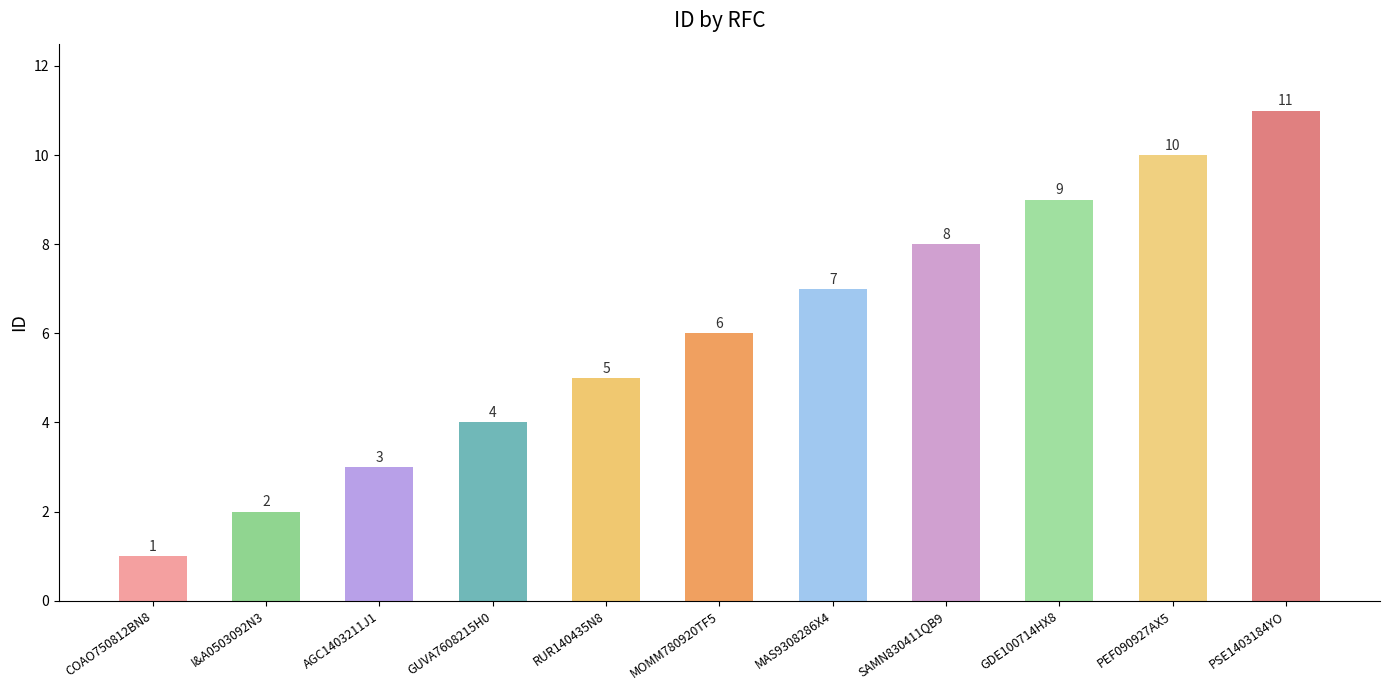

Are the bars grouped side by side (vs. stacked)?

No